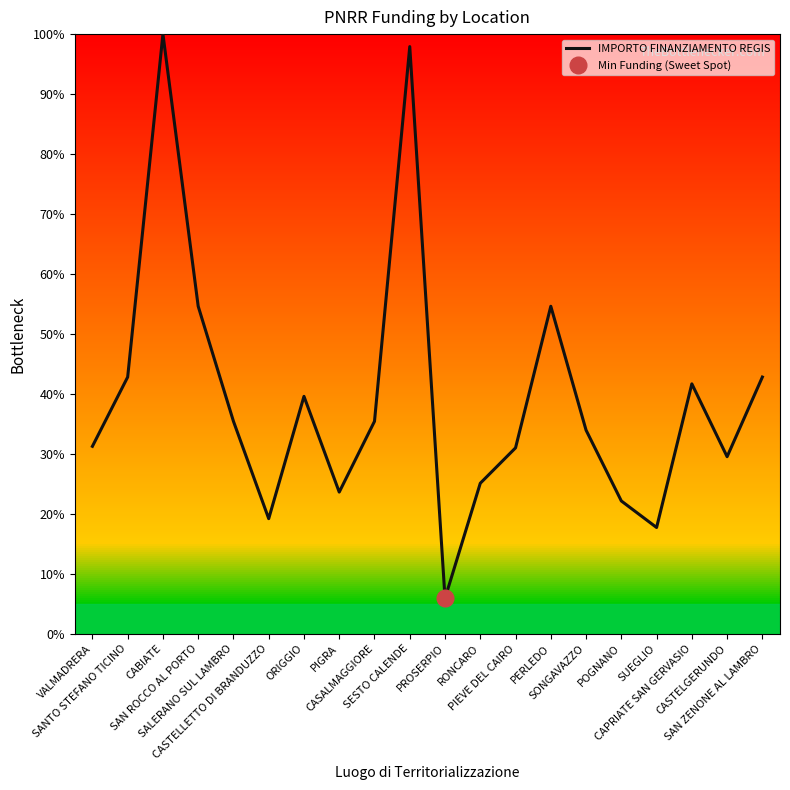

How many lines are shown in the chart?

1